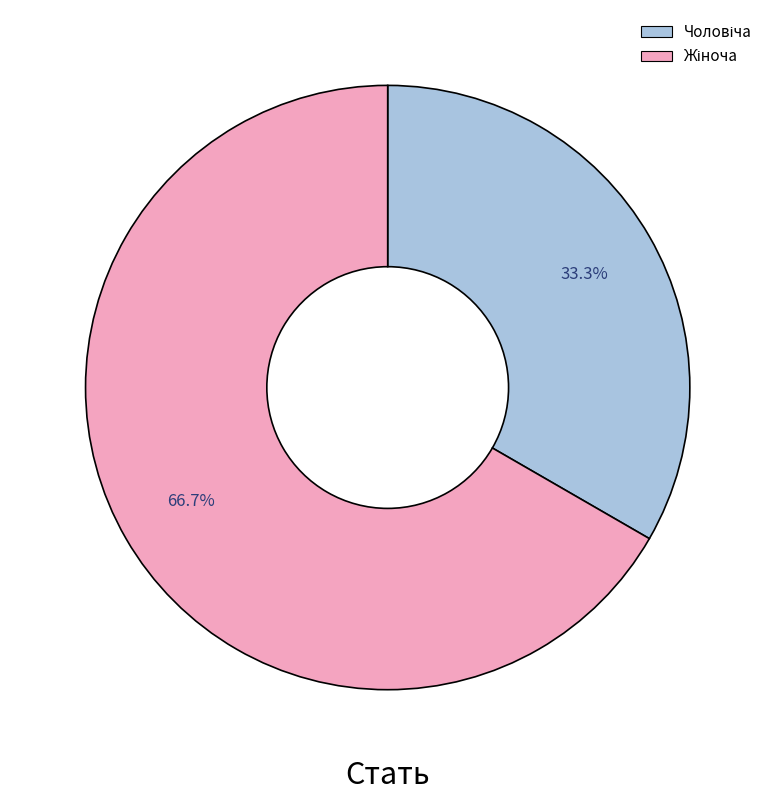

Does any single category account for the majority?

Yes